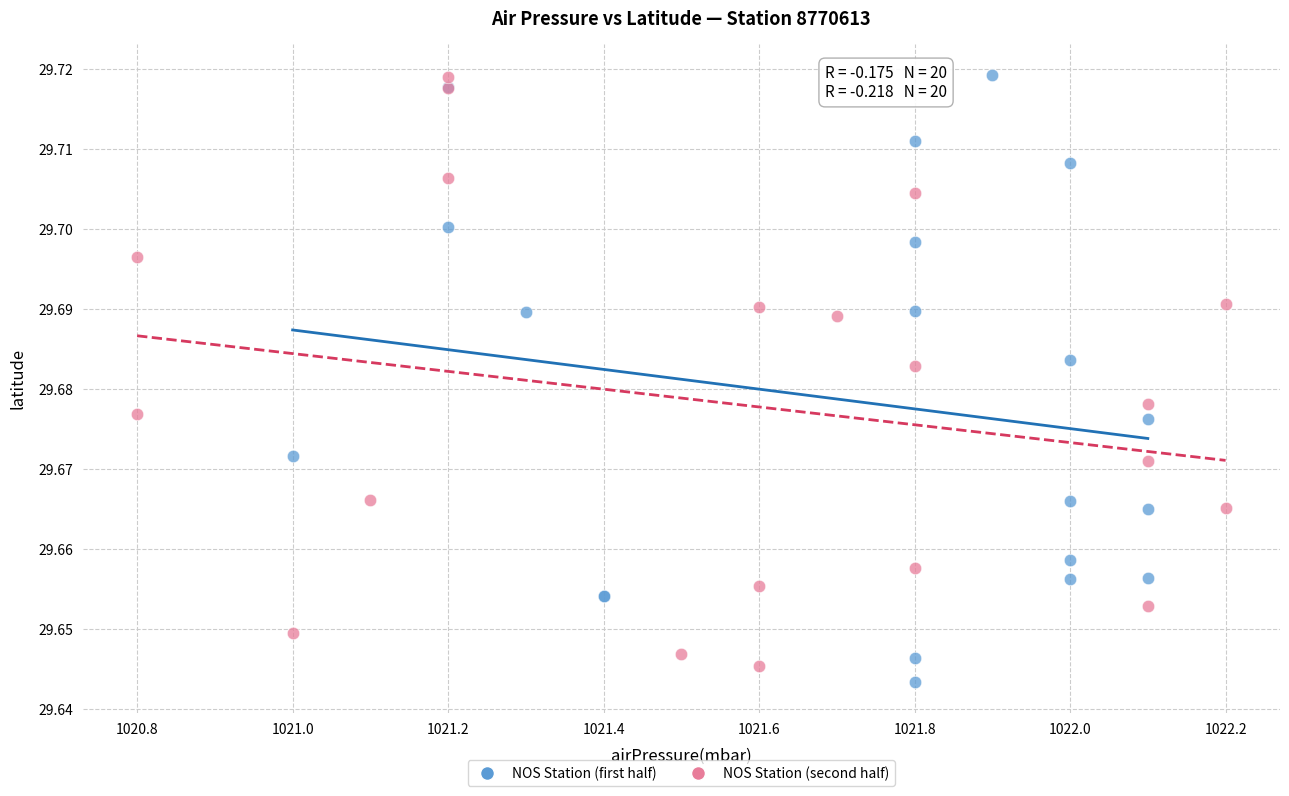

Which series has the widest spread of Y values?

NOS Station (first half)